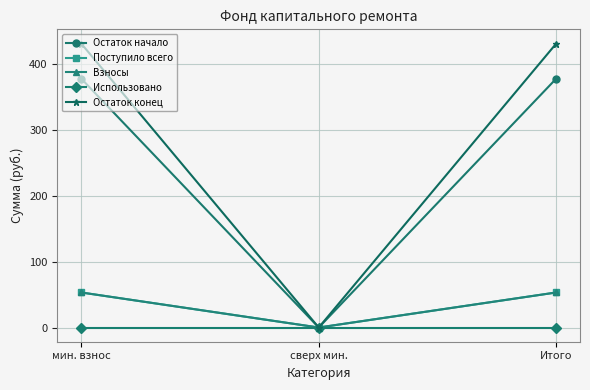

Is it true that Остаток начало equals 0.0 at сверх мин.?

True